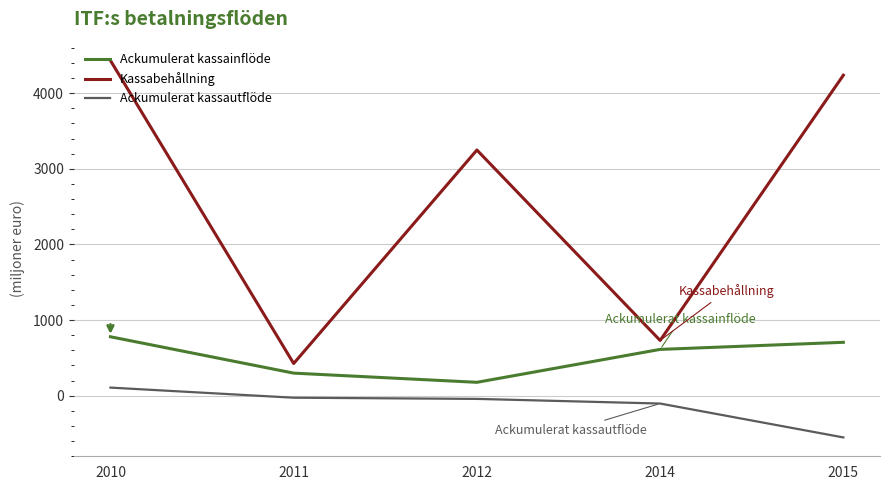

True or false: Ackumulerat kassainflöde has a value of 262.6 at 2015.

False